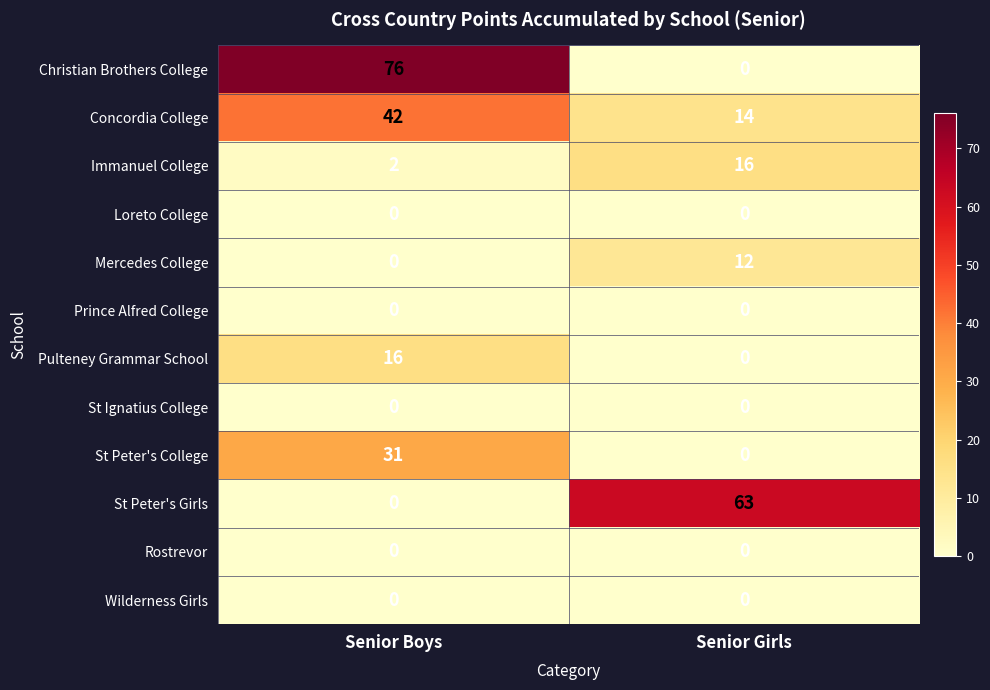

What is the total value across all series at Senior Boys?

167